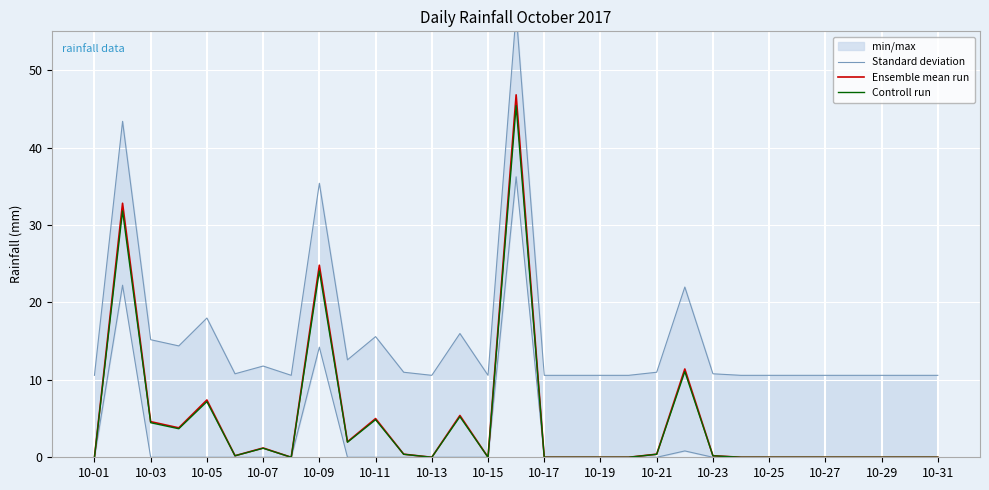

List the series in order of their peak value, lowest first.

Controll run, Ensemble mean run, Standard deviation